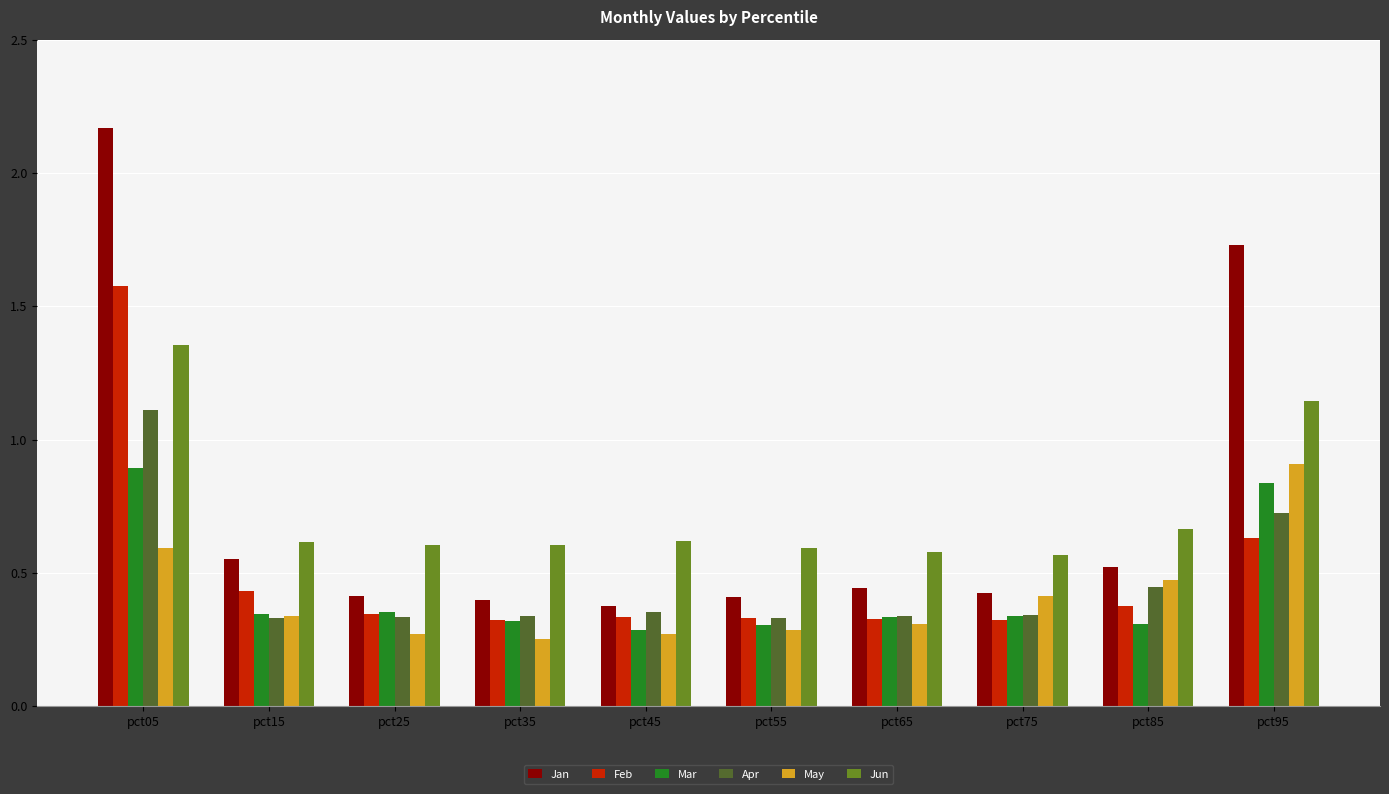

How many data points does each series have?

10